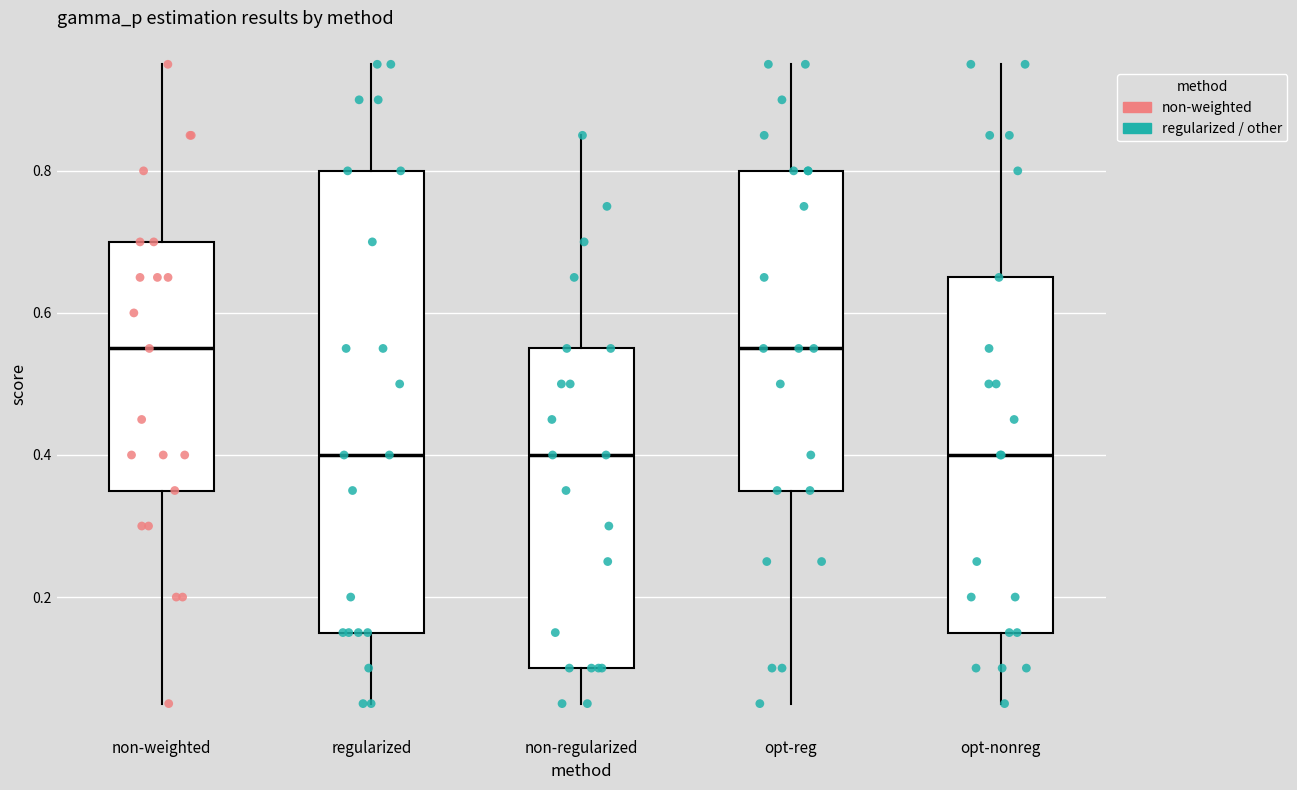

Reading left to right, transcribe this box plot: for each box, give where its median line is, the range the box spans, and where its two whiskers end, as read against the y-axis. The values are not printed on the chart, so give them approximately, as read against the axis.

non-weighted: median 0.56, box 0.36 to 0.70, whiskers 0.06 to 0.96
regularized: median 0.40, box 0.16 to 0.80, whiskers 0.06 to 0.96
non-regularized: median 0.40, box 0.10 to 0.56, whiskers 0.06 to 0.86
opt-reg: median 0.56, box 0.36 to 0.80, whiskers 0.06 to 0.96
opt-nonreg: median 0.40, box 0.16 to 0.66, whiskers 0.06 to 0.96